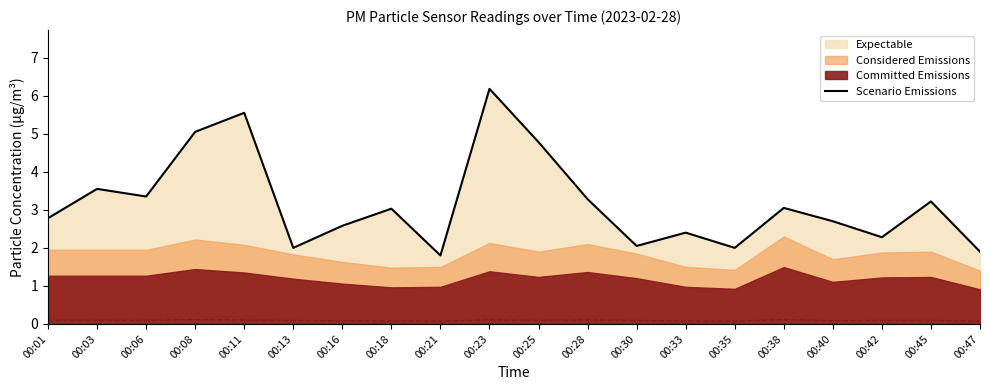

Where is the data nearest to the value 3?

00:18